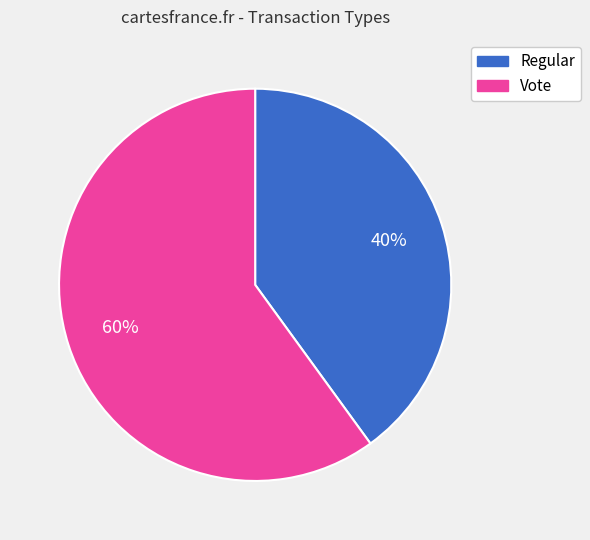

To the nearest percent, what is the combined percentage of Regular and Vote?

100%